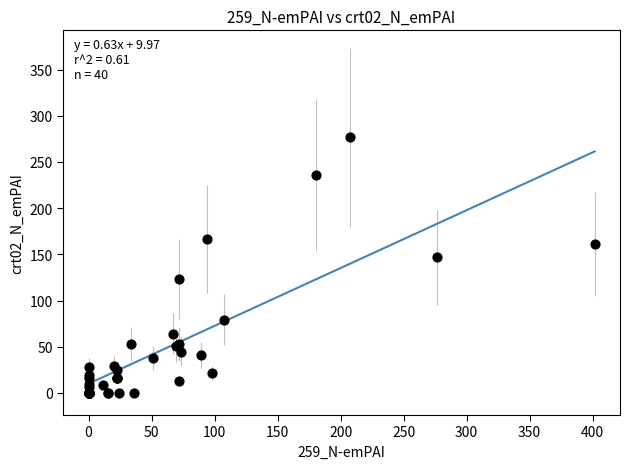

What Y value in the scatter plot is closest to 138?

146.6